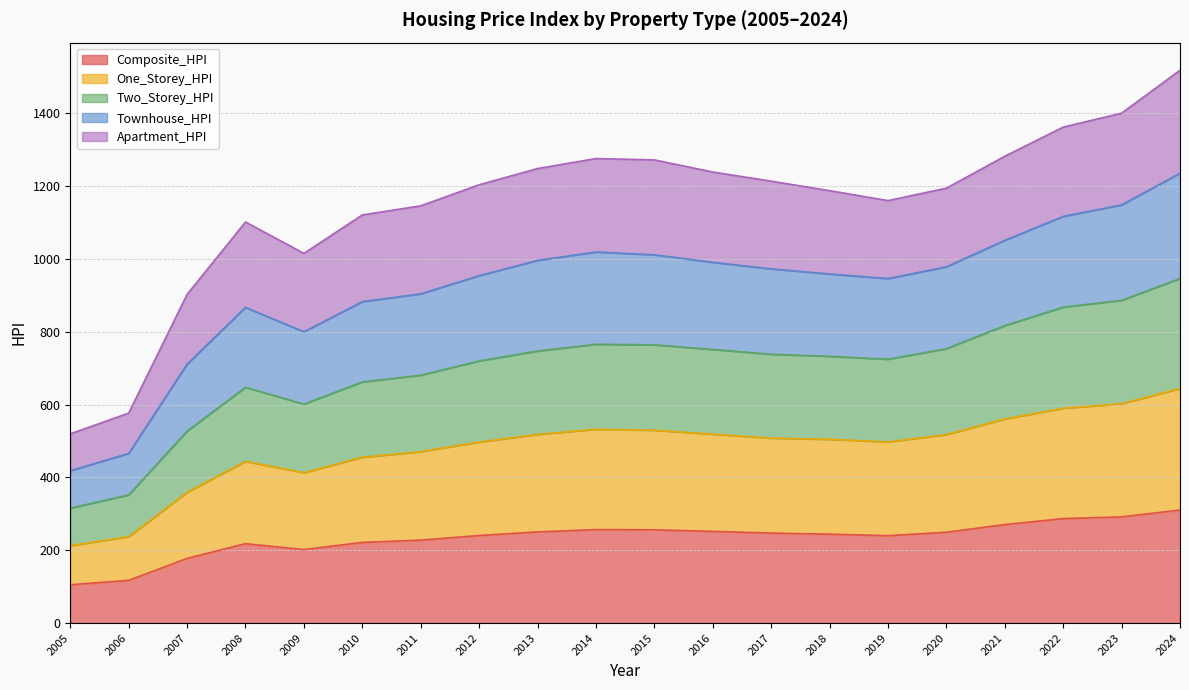

True or false: Townhouse_HPI and One_Storey_HPI intersect in this chart.

False